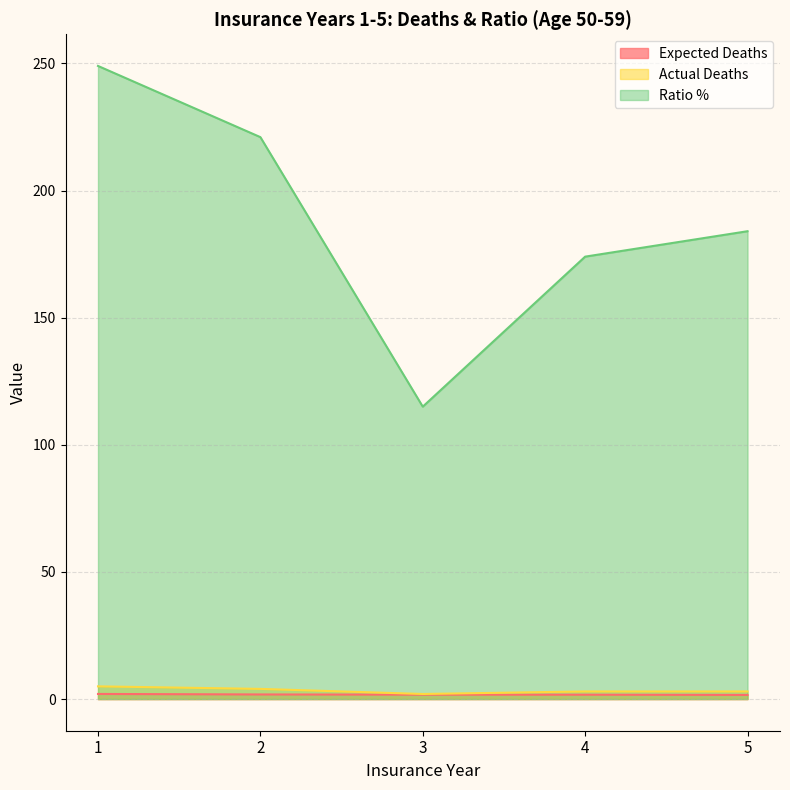

What is the average value of the Expected Deaths series?

1.8